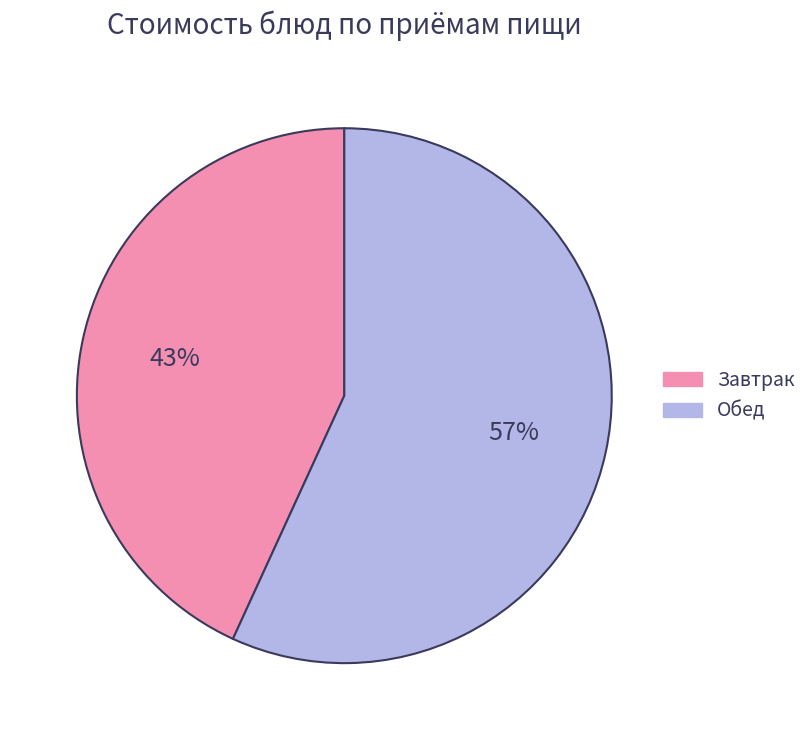

Which has a higher value, Обед or Завтрак?

Обед